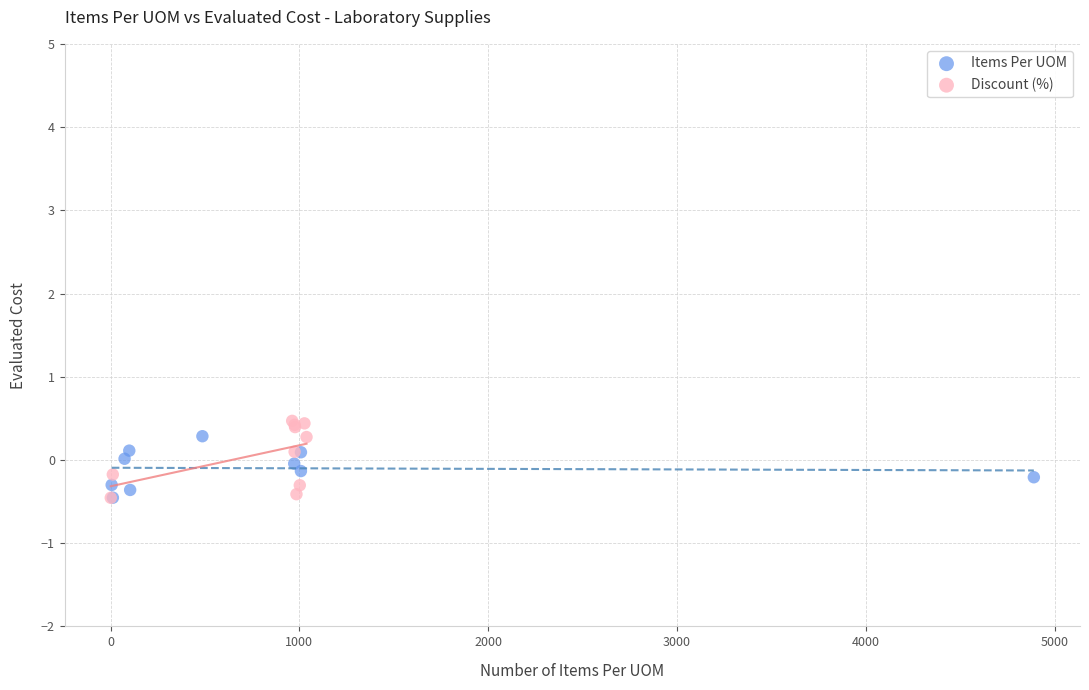

Which series has the largest Y range (max minus min)?

Discount (%)